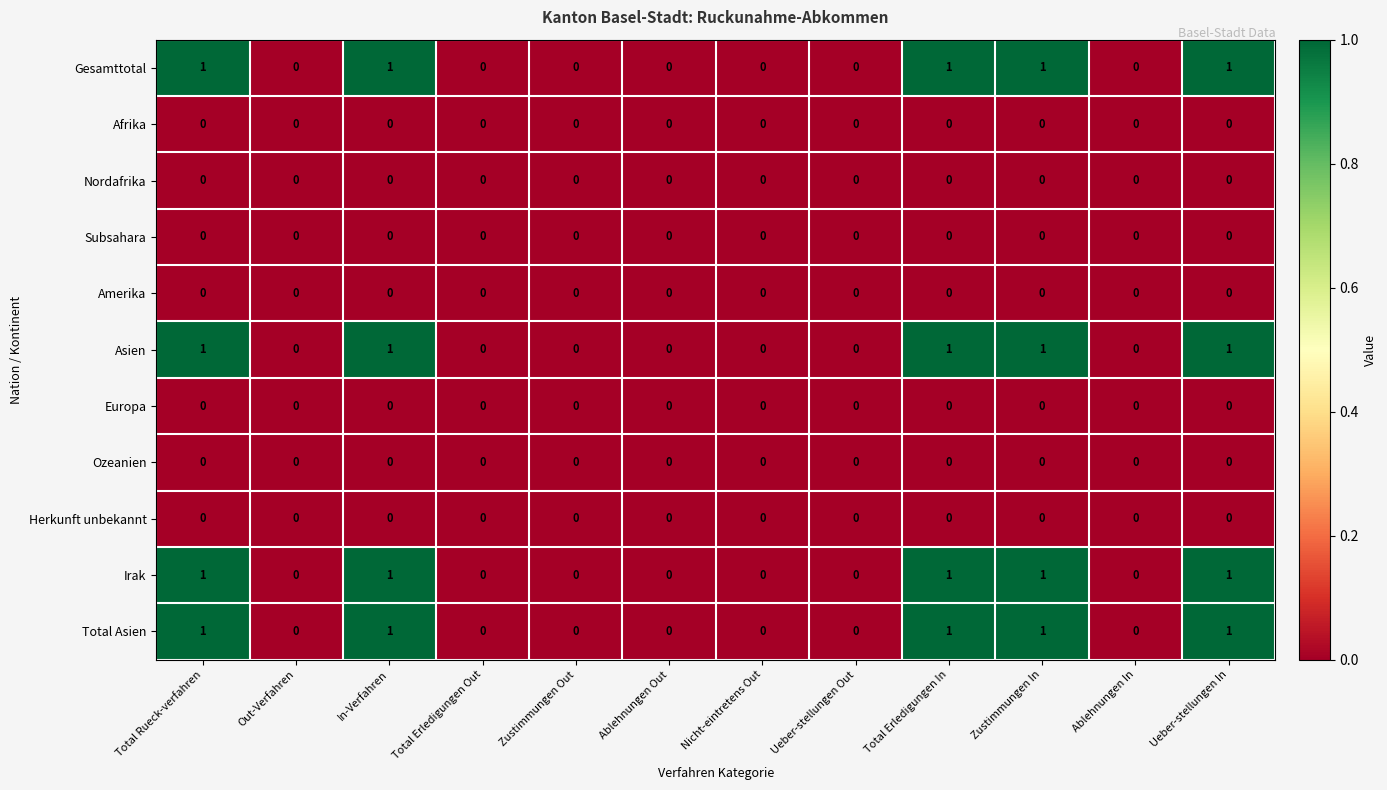

How many Total Asien values are between 0 and 1?

12